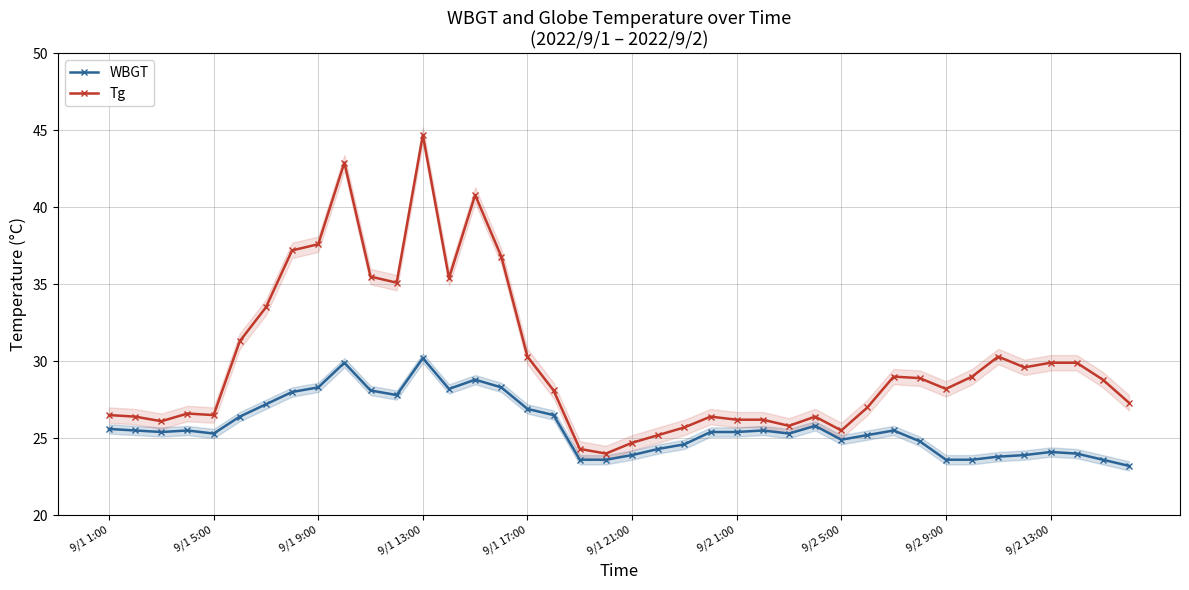

True or false: Tg and WBGT intersect in this chart.

False